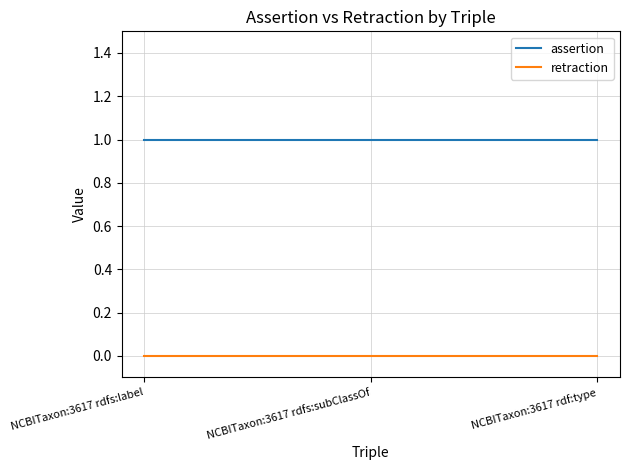

Reading right to left, what are all the values shown in this chart?

assertion: NCBITaxon:3617 rdf:type=1	NCBITaxon:3617 rdfs:subClassOf=1	NCBITaxon:3617 rdfs:label=1
retraction: NCBITaxon:3617 rdf:type=0	NCBITaxon:3617 rdfs:subClassOf=0	NCBITaxon:3617 rdfs:label=0